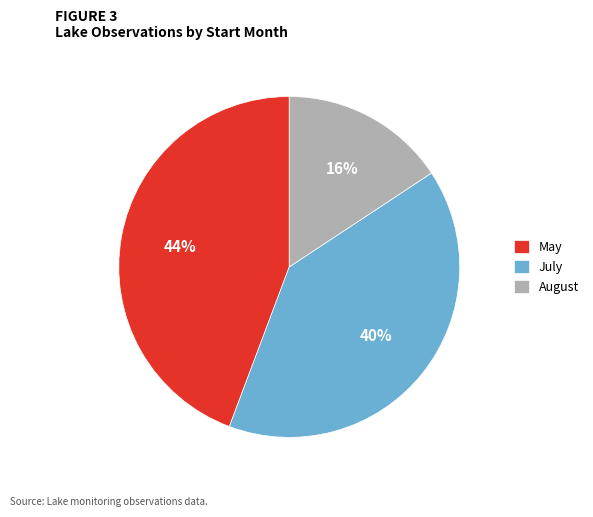

Which has a higher value, August or May?

May